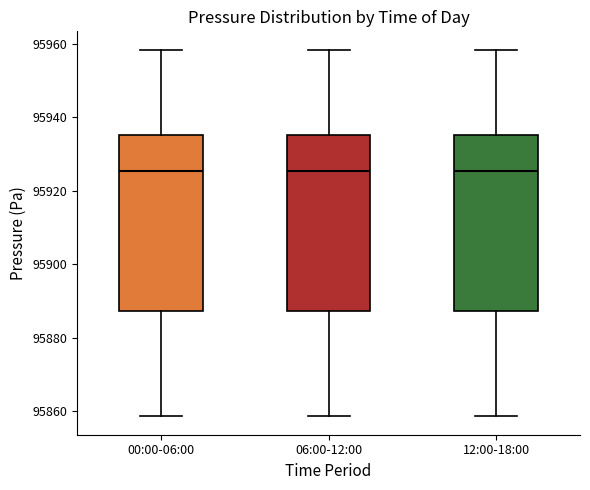

Reading left to right, read every box against the y-axis: the position of its median line, the range the box covers, and the ends of its whiskers. The values are not printed on the chart, so give them approximately, as read against the axis.

00:00-06:00: median 95926, box 95888 to 95936, whiskers 95858 to 95958
06:00-12:00: median 95926, box 95888 to 95936, whiskers 95858 to 95958
12:00-18:00: median 95926, box 95888 to 95936, whiskers 95858 to 95958